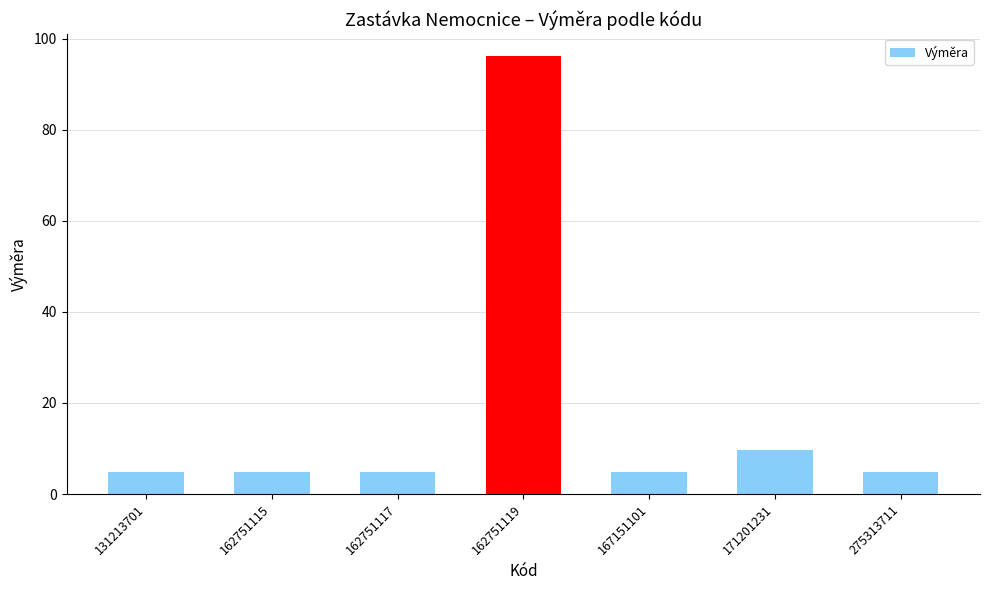

Read the value at 162751119.

96.2